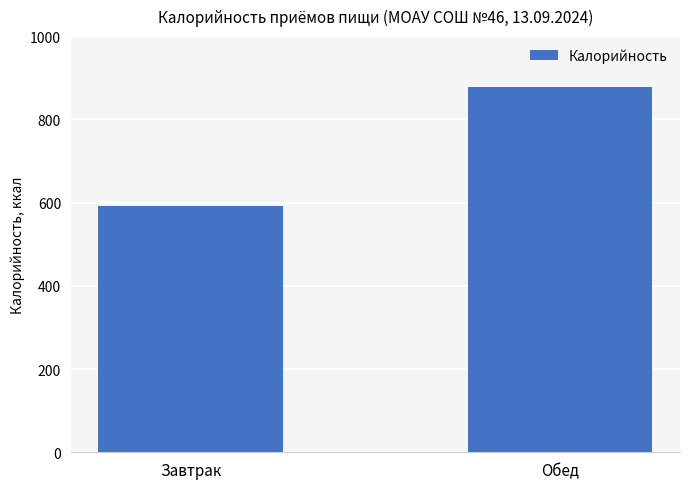

Which category has the highest value across all series?

Обед